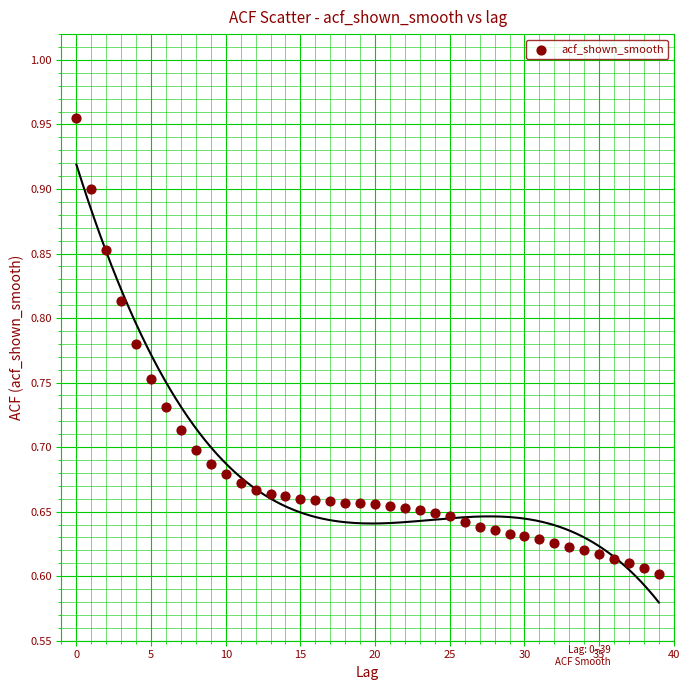

What is the range of Y values (max minus min)?

0.4